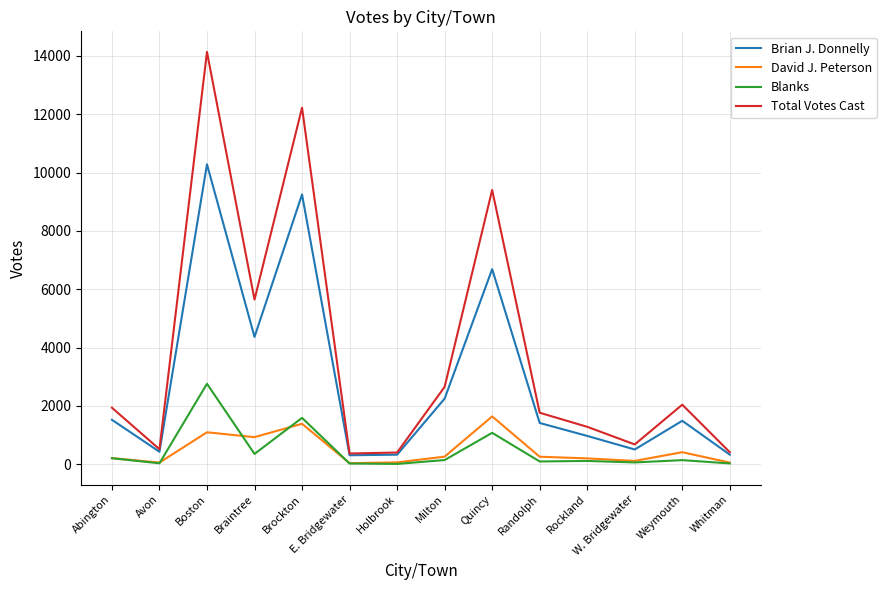

Where is Total Votes Cast nearest to the value 7251?

Braintree